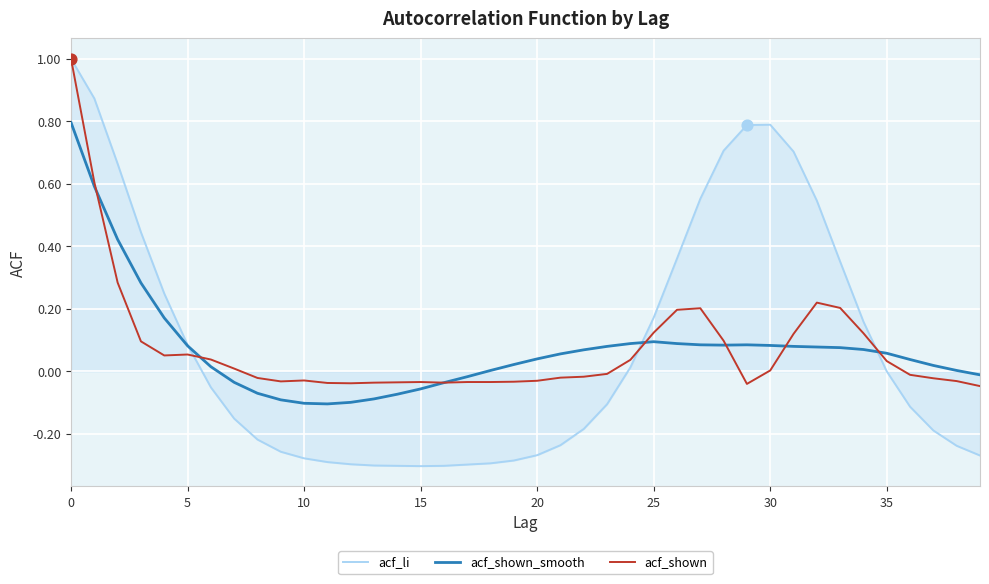

Which series has the widest spread of values?

acf_li